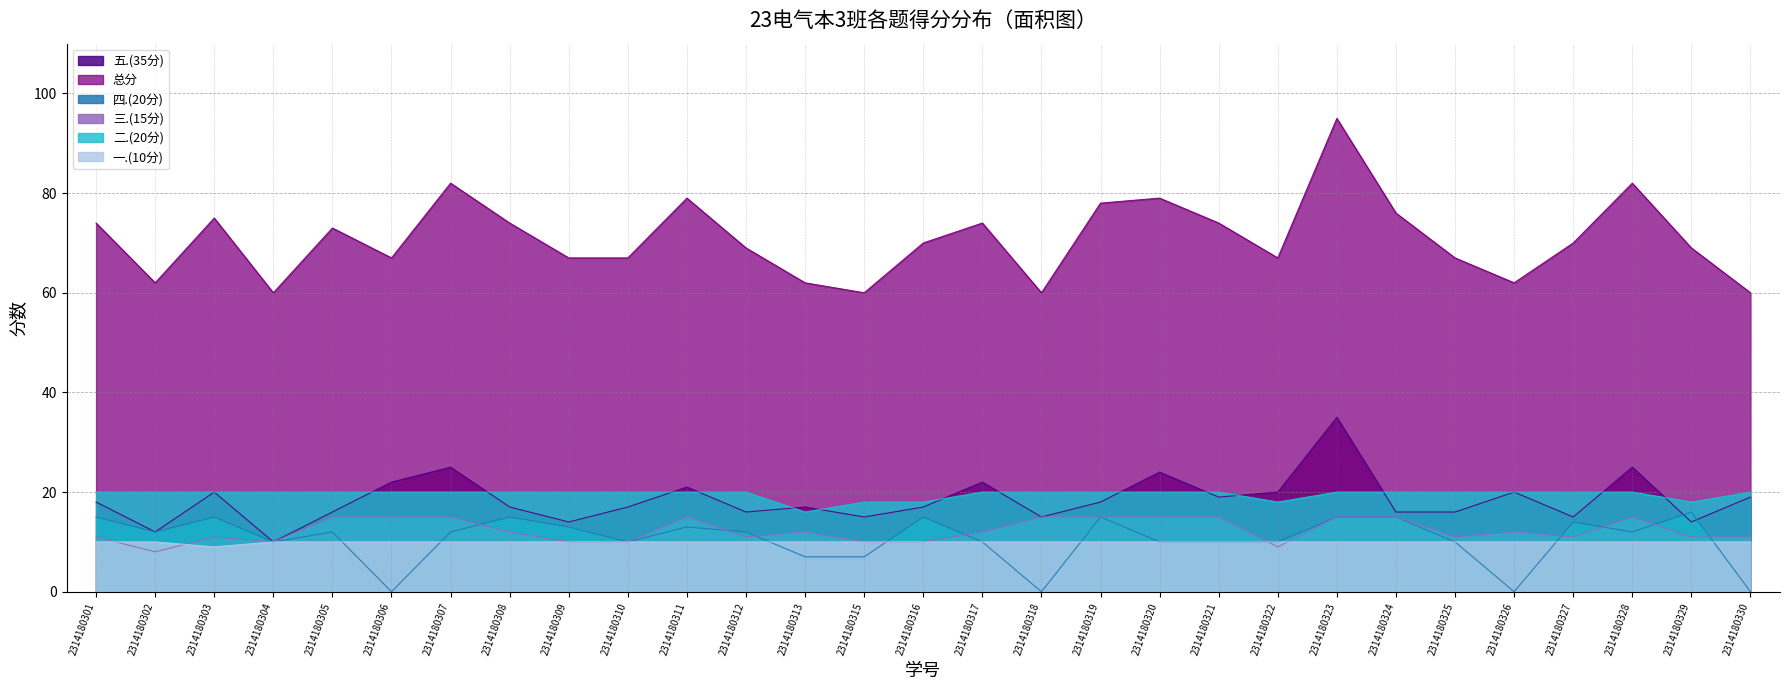

Which series has the widest spread of values?

总分